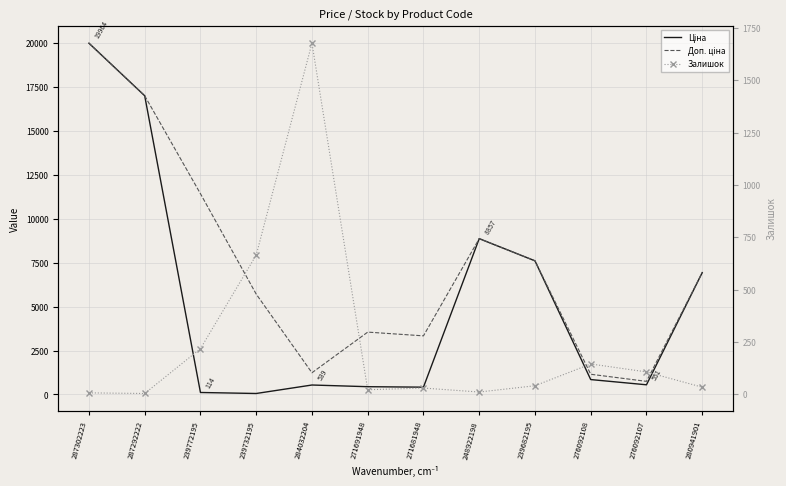

Which series ends up on top after the final intersection of Доп. ціна and Залишок?

Доп. ціна